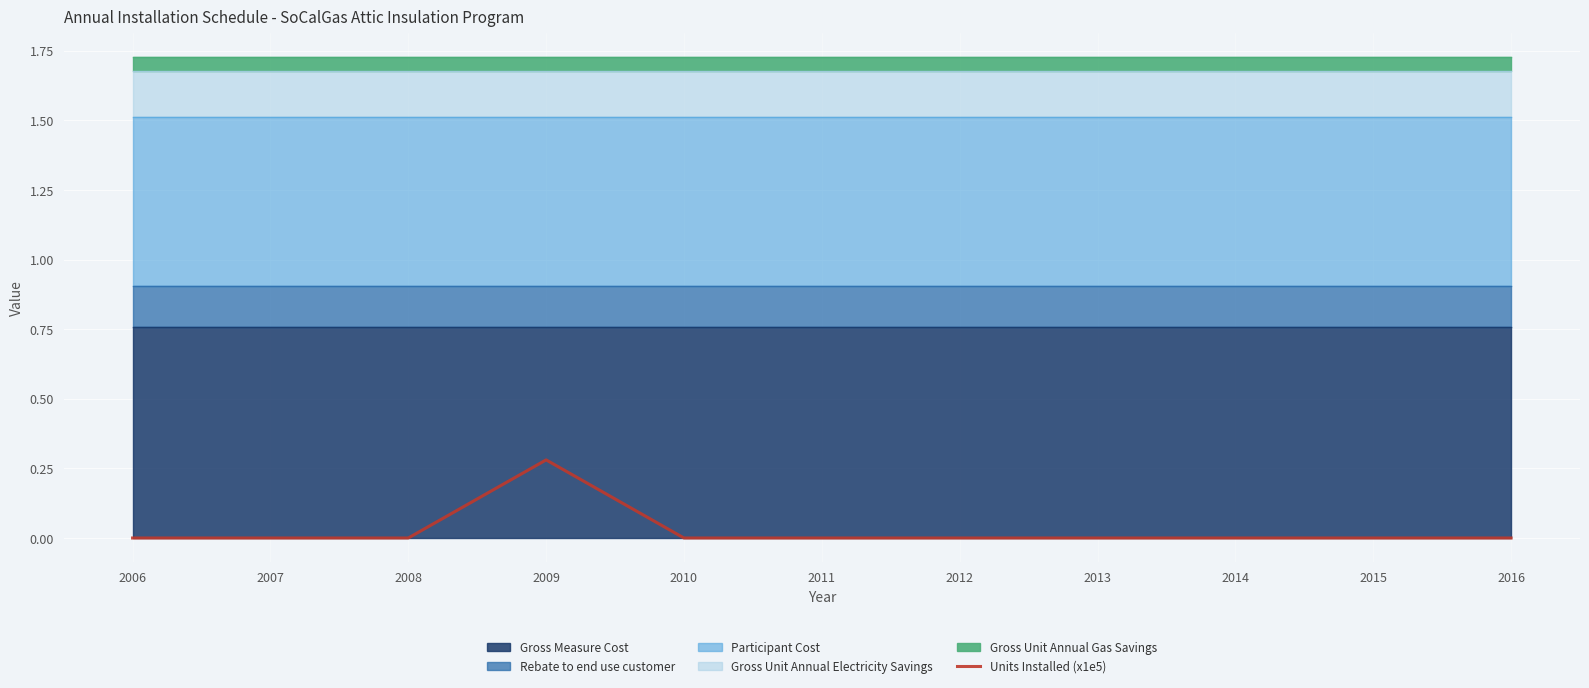

The Units Installed (x1e5) series shows 0.2 at 2012. True or false?

False